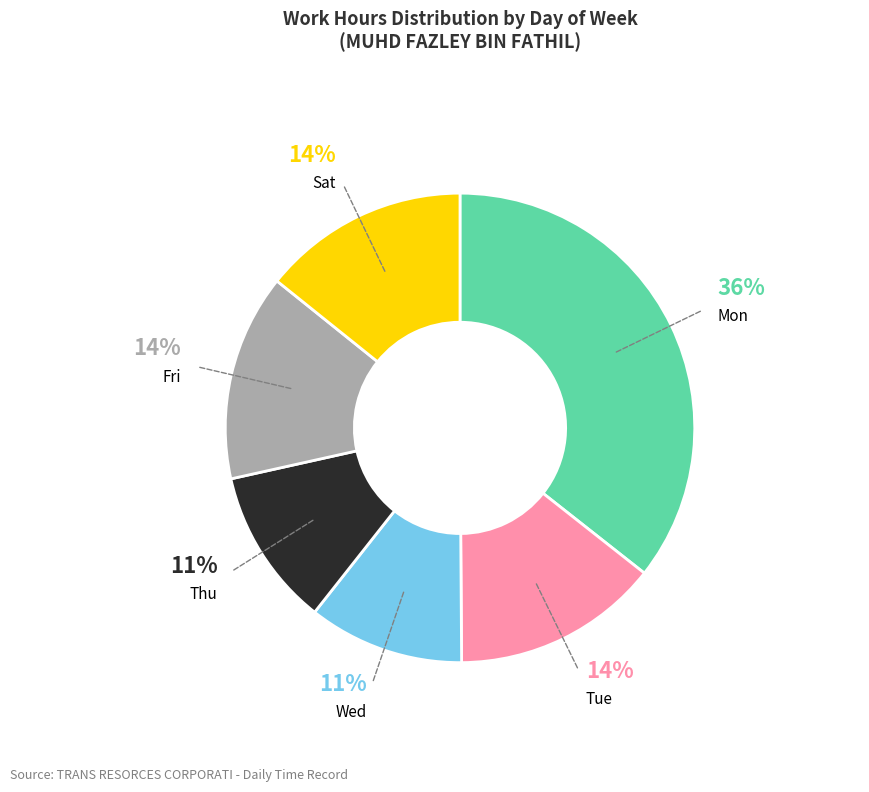

Between Fri and Mon, which is larger?

Mon